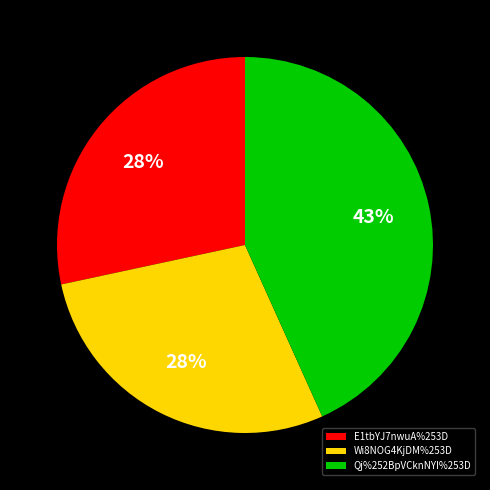

How many slices are in this pie chart?

3